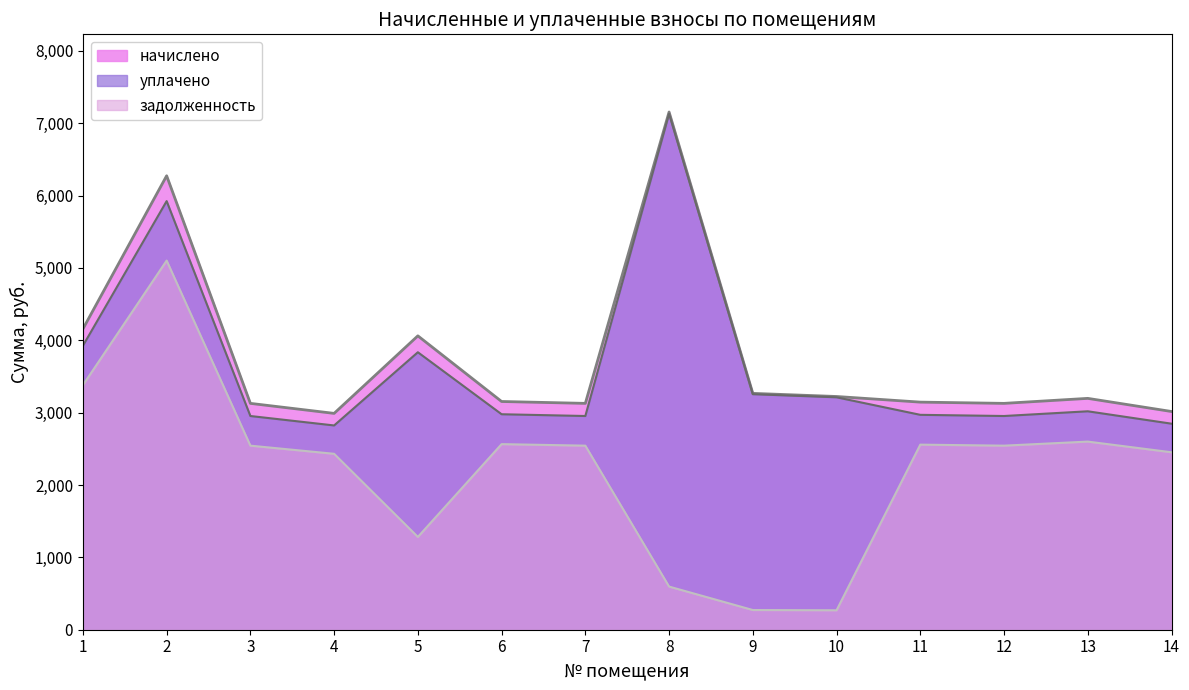

What is the approximate value of уплачено at 7?

2953.1